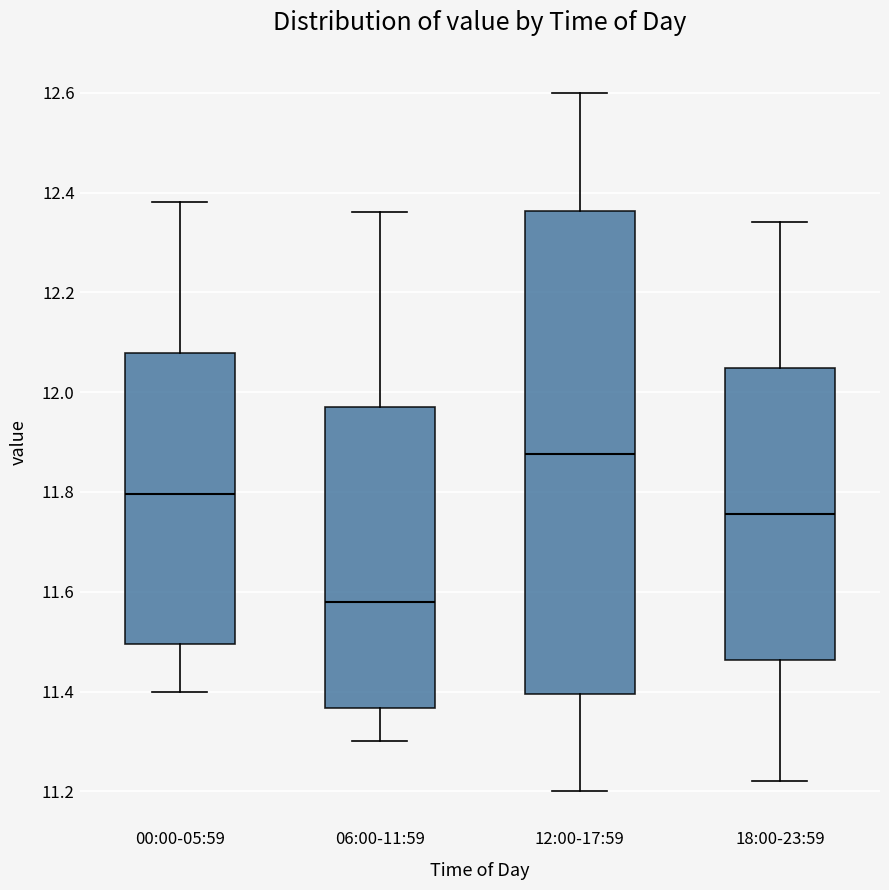

Reading left to right, read every box against the y-axis: the position of its median line, the range the box covers, and the ends of its whiskers. The values are not printed on the chart, so give them approximately, as read against the axis.

00:00-05:59: median 11.80, box 11.50 to 12.08, whiskers 11.40 to 12.38
06:00-11:59: median 11.58, box 11.36 to 11.98, whiskers 11.30 to 12.36
12:00-17:59: median 11.88, box 11.40 to 12.36, whiskers 11.20 to 12.60
18:00-23:59: median 11.76, box 11.46 to 12.04, whiskers 11.22 to 12.34